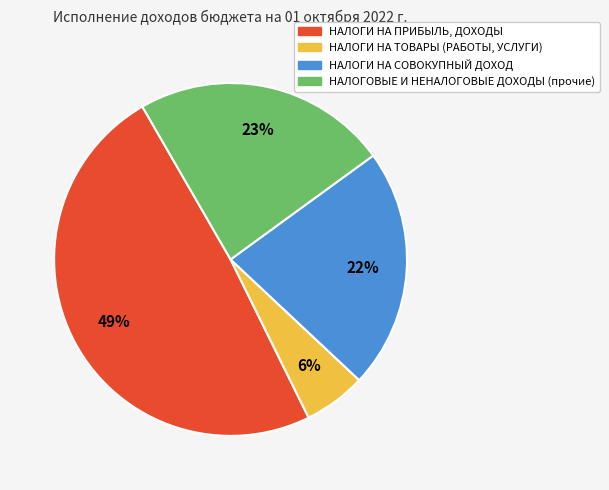

Does НАЛОГИ НА ТОВАРЫ (РАБОТЫ, УСЛУГИ) represent more than half of the total?

No